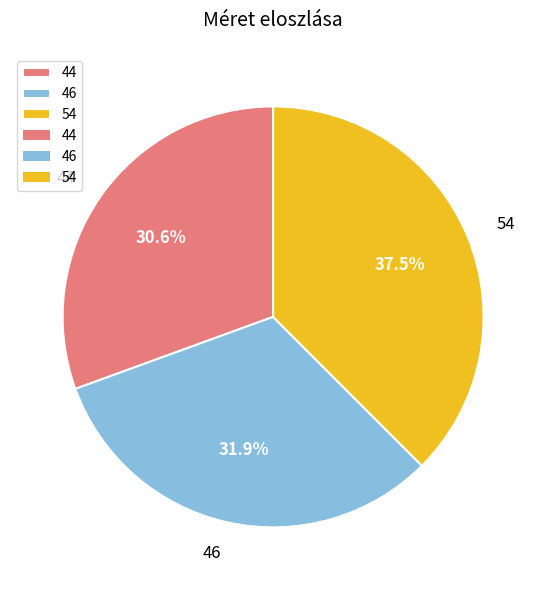

Count the number of slices in the pie.

3